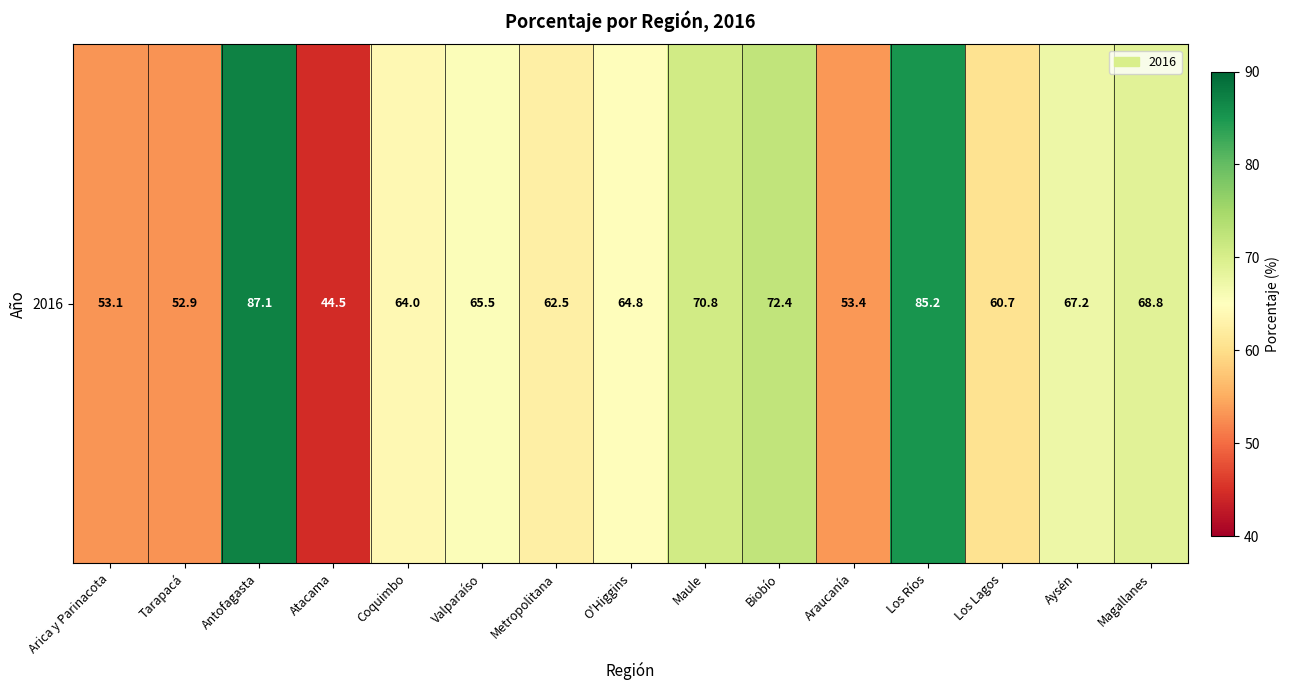

List the labels in order of value, smallest first.

Atacama, Tarapacá, Arica y Parinacota, Araucanía, Los Lagos, Metropolitana, Coquimbo, O'Higgins, Valparaíso, Aysén, Magallanes, Maule, Biobío, Los Ríos, Antofagasta